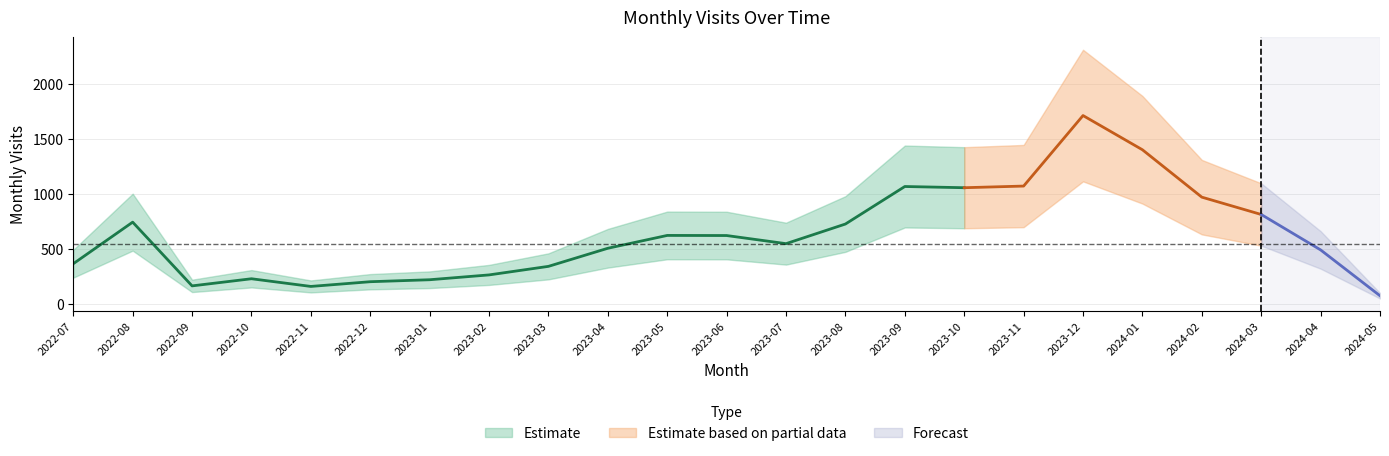

Which category has the highest value across all series?

2023-12